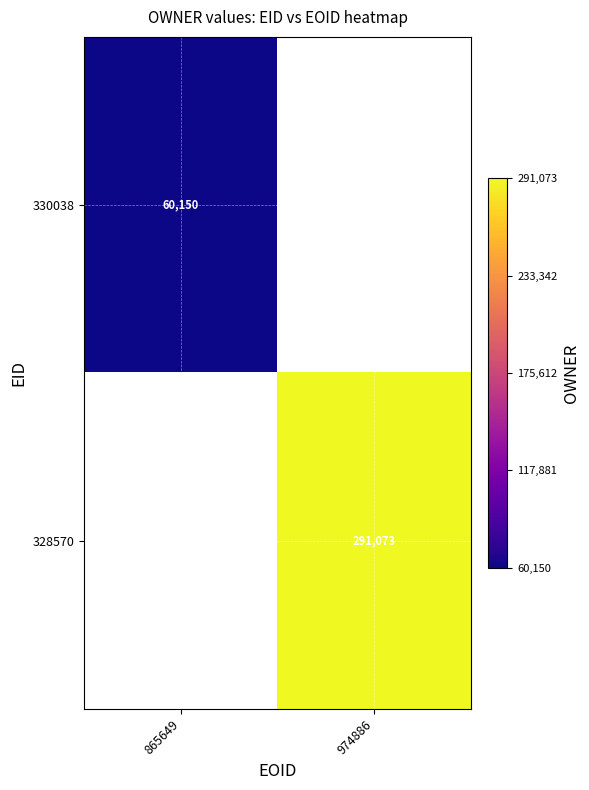

At how many categories does at least one series exceed 274691?

1